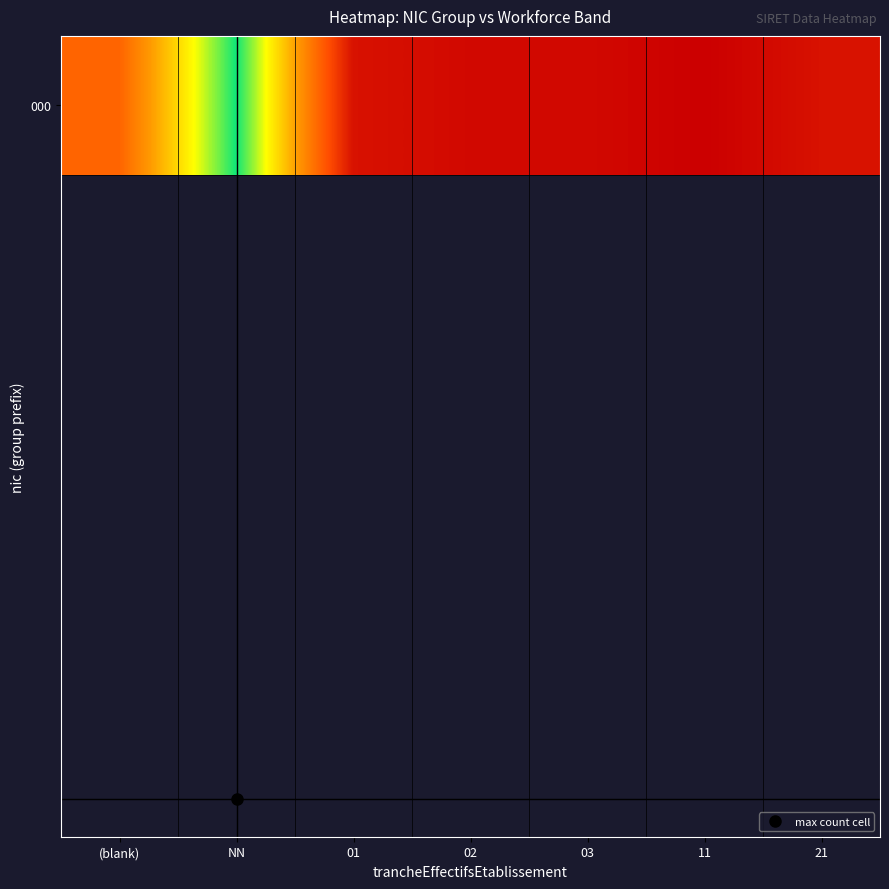

Read the value at 21.

2.0